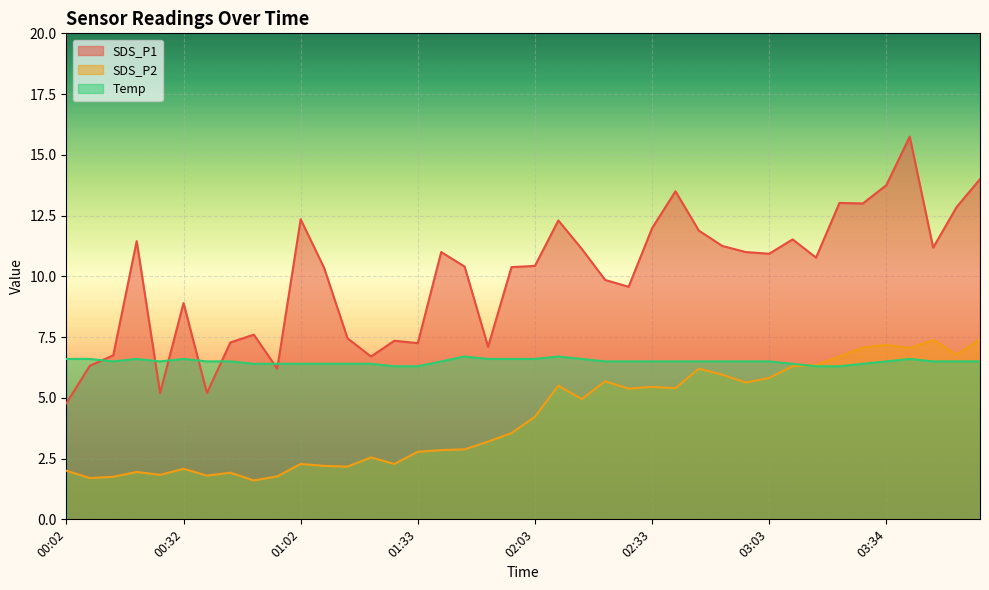

Reading right to left, extract all data points from this chart.

SDS_P1: 03:58=14.0	03:52=12.8	03:46=11.2	03:40=15.8	03:34=13.8	03:28=13.0	03:22=13.0	03:16=10.8	03:09=11.5	03:03=10.9	02:57=11.0	02:51=11.2	02:45=11.9	02:39=13.5	02:33=12.0	02:27=9.6	02:21=9.8	02:15=11.1	02:09=12.3	02:03=10.4	01:57=10.4	01:51=7.1	01:45=10.4	01:39=11.0	01:33=7.2	01:27=7.3	01:20=6.7	01:14=7.5	01:08=10.3	01:02=12.3	00:56=6.2	00:50=7.6	00:44=7.3	00:38=5.2	00:32=8.9	00:26=5.2	00:20=11.4	00:14=6.8	00:08=6.3	00:02=4.8
SDS_P2: 03:58=7.4	03:52=6.8	03:46=7.4	03:40=7.0	03:34=7.2	03:28=7.1	03:22=6.7	03:16=6.3	03:09=6.3	03:03=5.8	02:57=5.6	02:51=6.0	02:45=6.2	02:39=5.4	02:33=5.5	02:27=5.4	02:21=5.7	02:15=5.0	02:09=5.5	02:03=4.2	01:57=3.5	01:51=3.2	01:45=2.9	01:39=2.9	01:33=2.8	01:27=2.3	01:20=2.5	01:14=2.2	01:08=2.2	01:02=2.3	00:56=1.8	00:50=1.6	00:44=1.9	00:38=1.8	00:32=2.1	00:26=1.8	00:20=1.9	00:14=1.8	00:08=1.7	00:02=2.0
Temp: 03:58=6.5	03:52=6.5	03:46=6.5	03:40=6.6	03:34=6.5	03:28=6.4	03:22=6.3	03:16=6.3	03:09=6.4	03:03=6.5	02:57=6.5	02:51=6.5	02:45=6.5	02:39=6.5	02:33=6.5	02:27=6.5	02:21=6.5	02:15=6.6	02:09=6.7	02:03=6.6	01:57=6.6	01:51=6.6	01:45=6.7	01:39=6.5	01:33=6.3	01:27=6.3	01:20=6.4	01:14=6.4	01:08=6.4	01:02=6.4	00:56=6.4	00:50=6.4	00:44=6.5	00:38=6.5	00:32=6.6	00:26=6.5	00:20=6.6	00:14=6.5	00:08=6.6	00:02=6.6